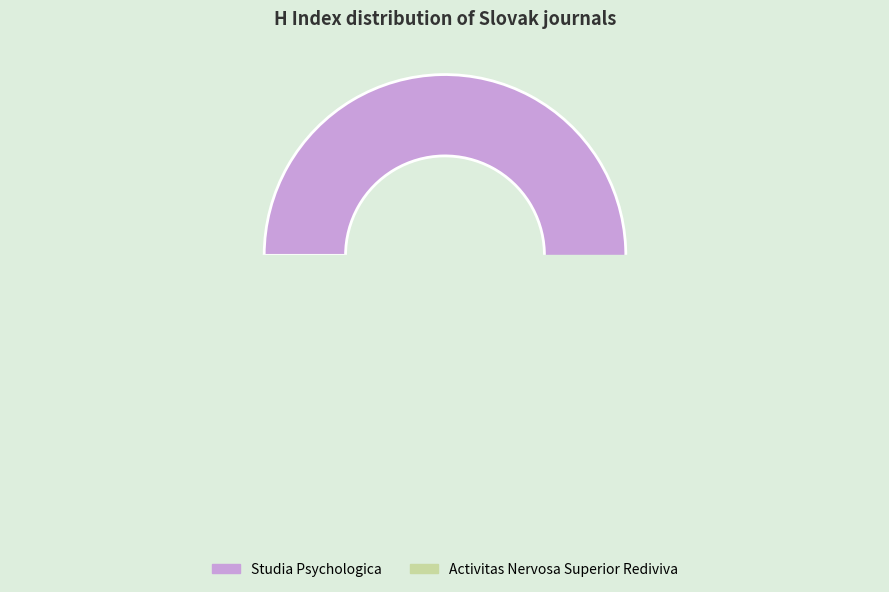

How many segments does this pie chart have?

2